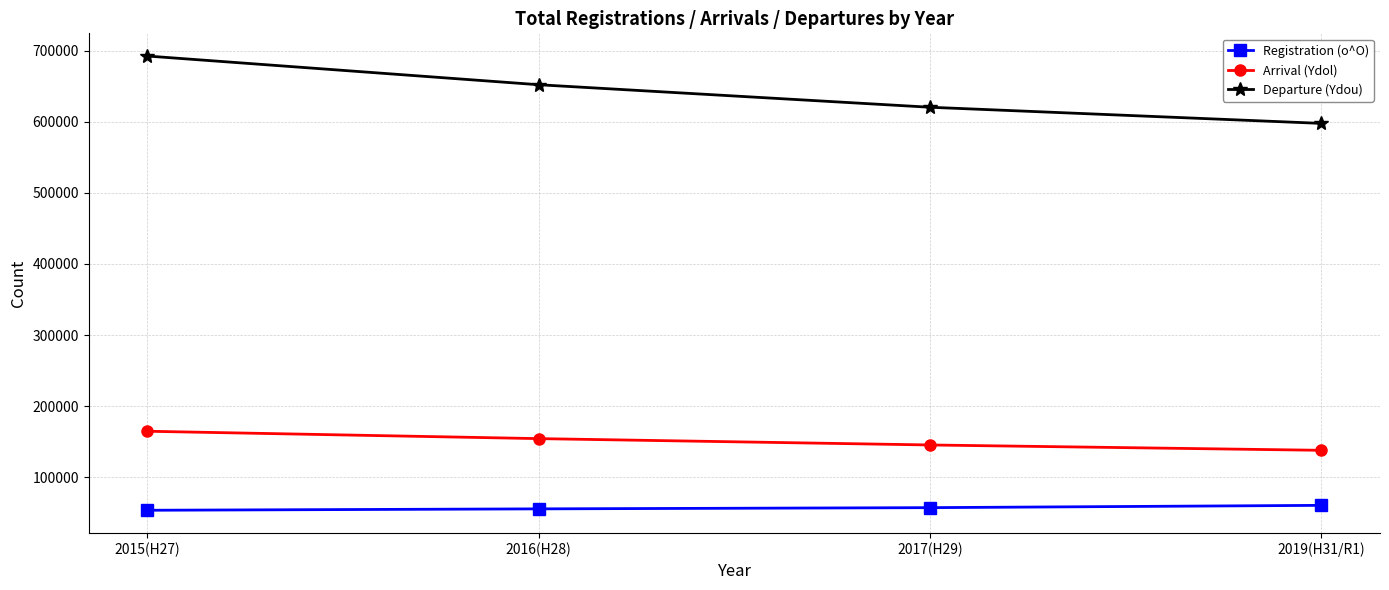

At how many categories does at least one series exceed 190934?

4